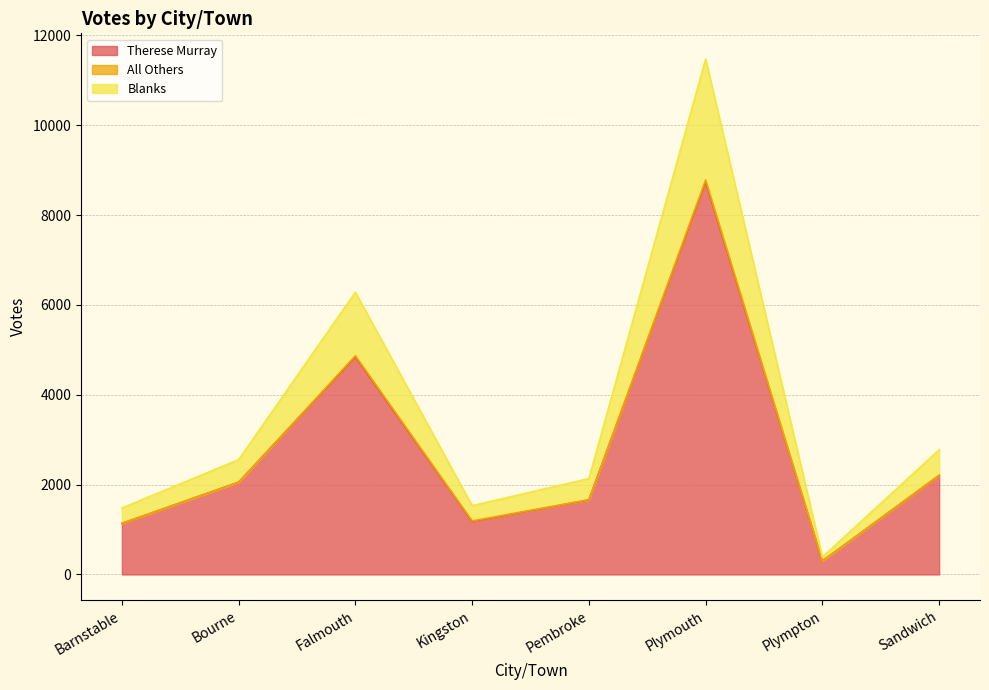

What is the highest value of the Therese Murray series?

8737